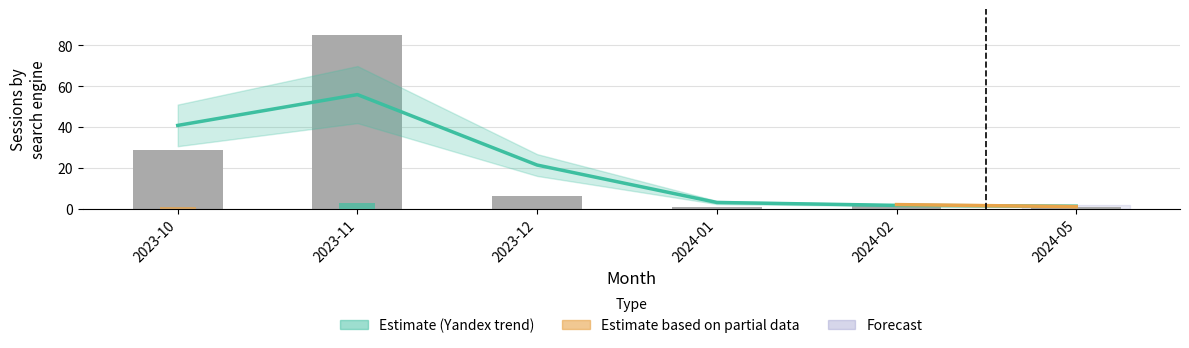

Which category has the highest value in the Bing.com series?

2023-11